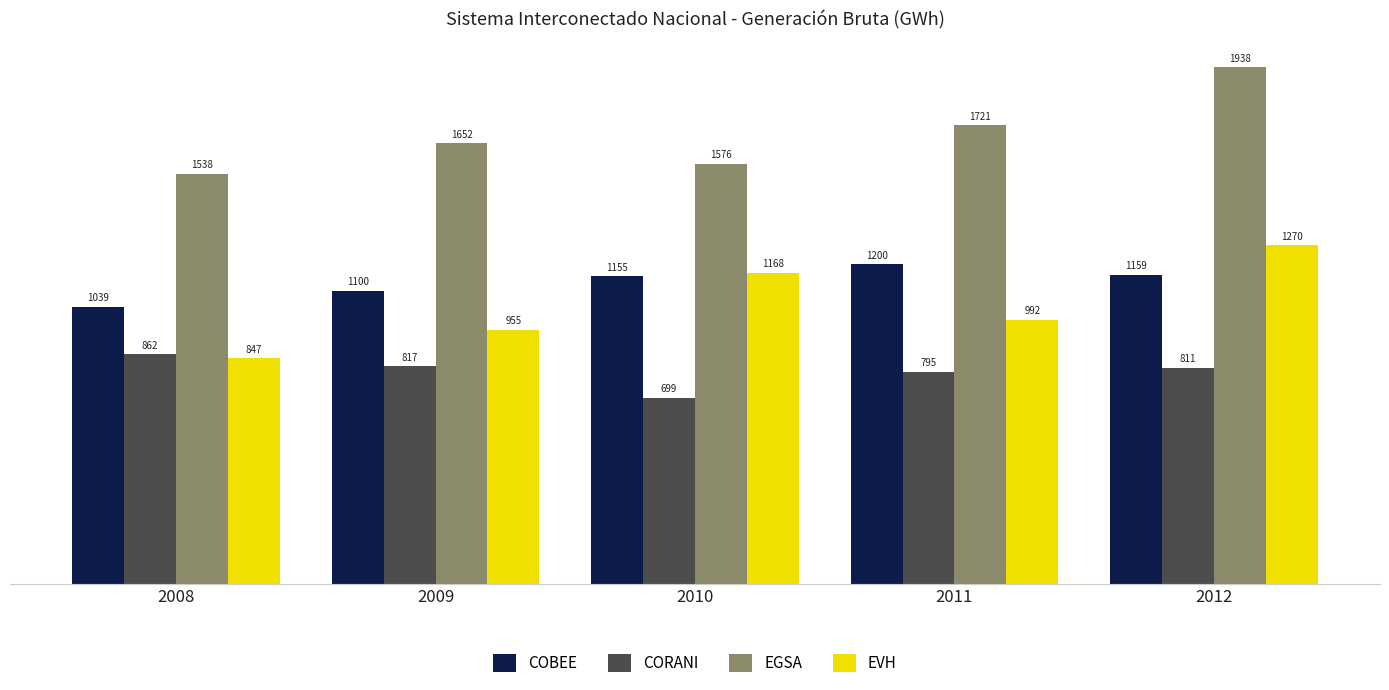

At which category is the sum across all series the highest?

2012